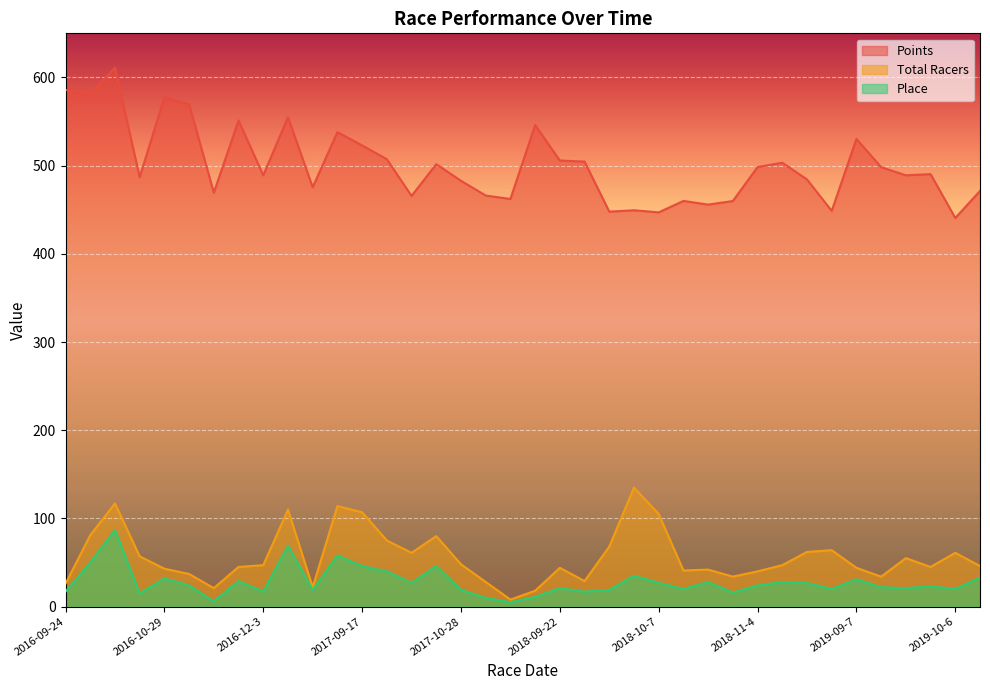

At 2018-11-11, list the series in order from smallest to largest.

Place, Total Racers, Points